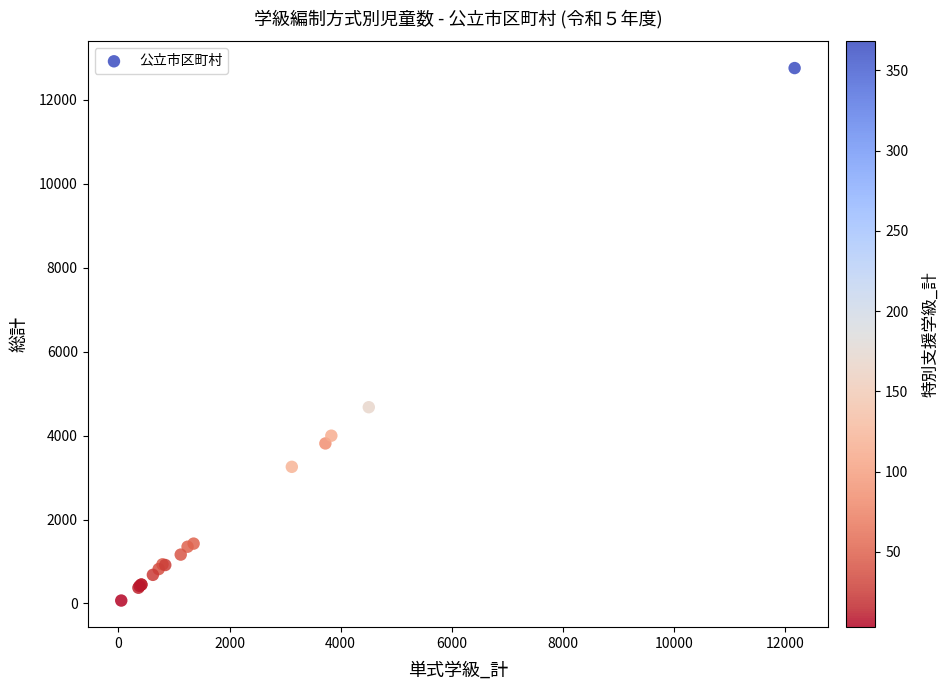

What Y value in the scatter plot is closest to 6411?

4675